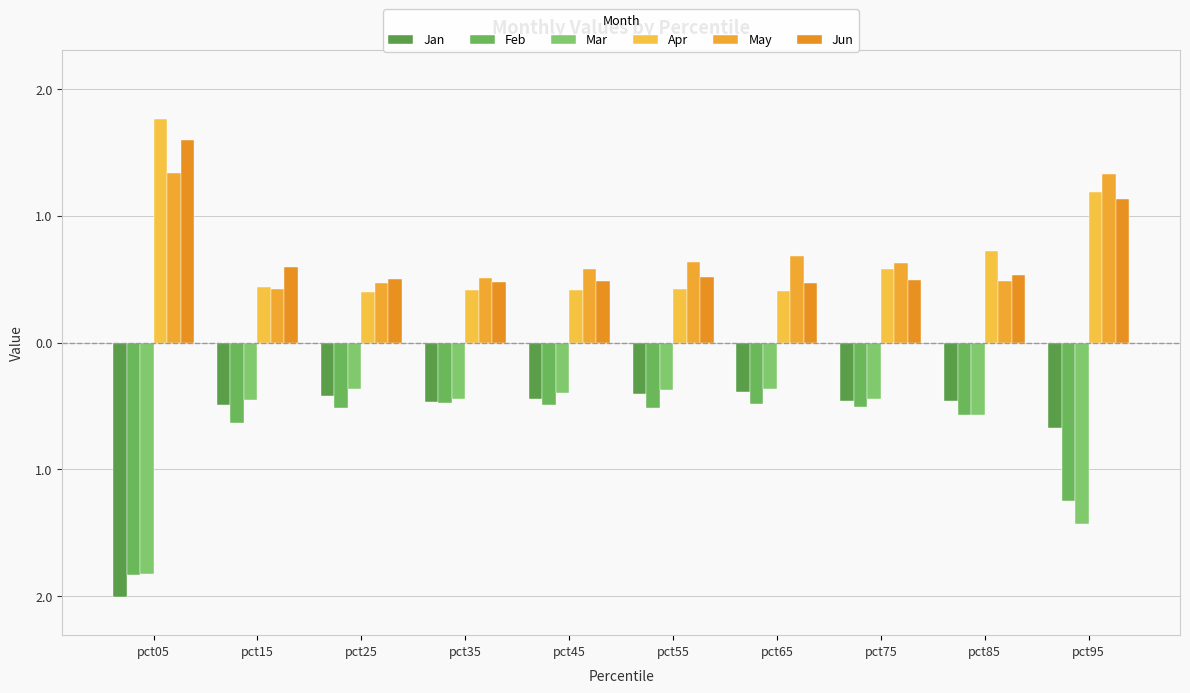

Rank the series by their maximum value, from lowest to highest.

Feb, Jan, Mar, May, Jun, Apr